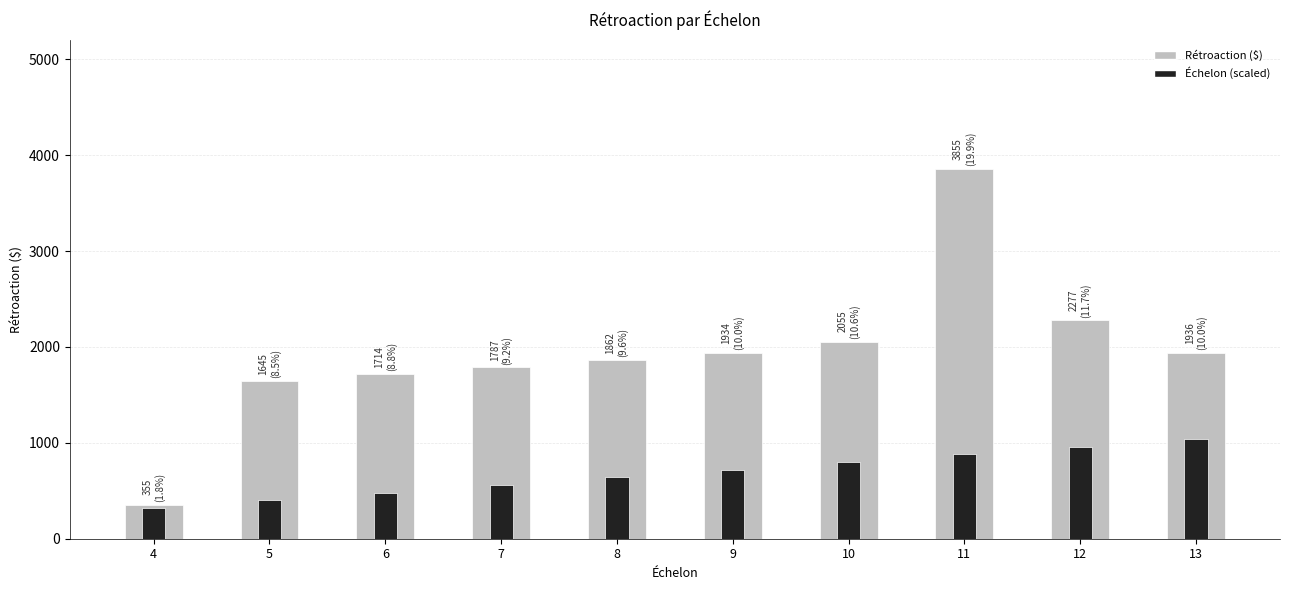

Which series changed the most between 7 and 13?

Échelon (scaled)